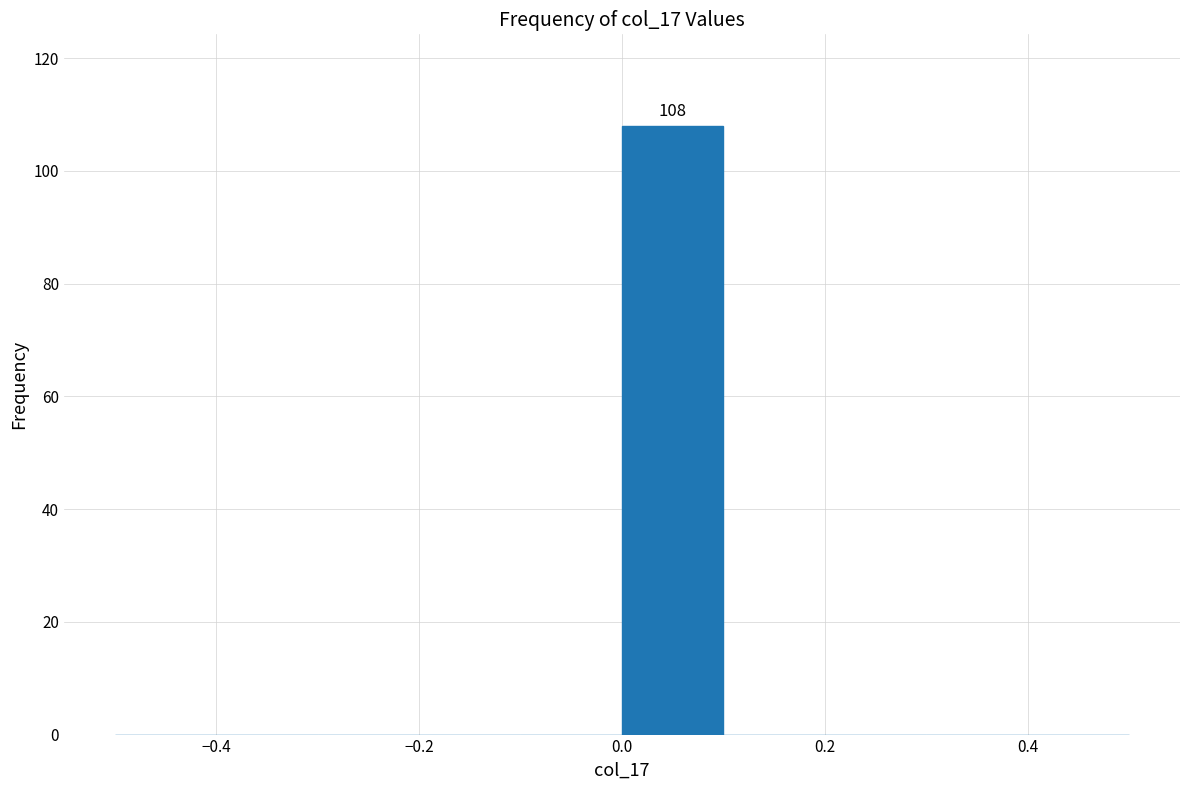

Over which range of the x-axis is the bar tallest?

0.0 to 0.1